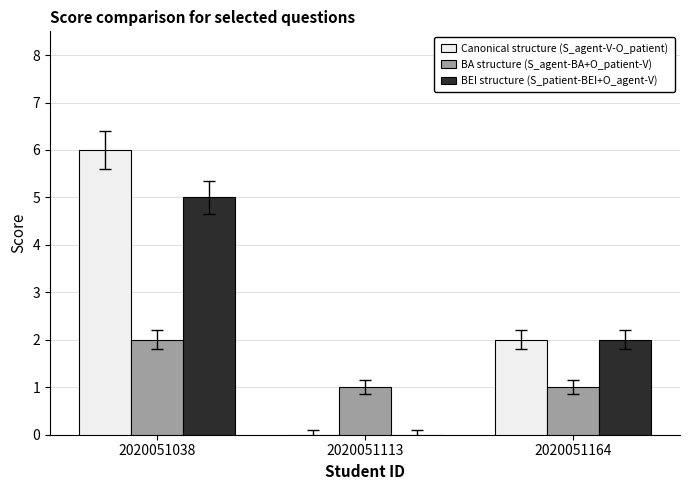

Read the Canonical structure (S_agent-V-O_patient) value at 2020051038.

6